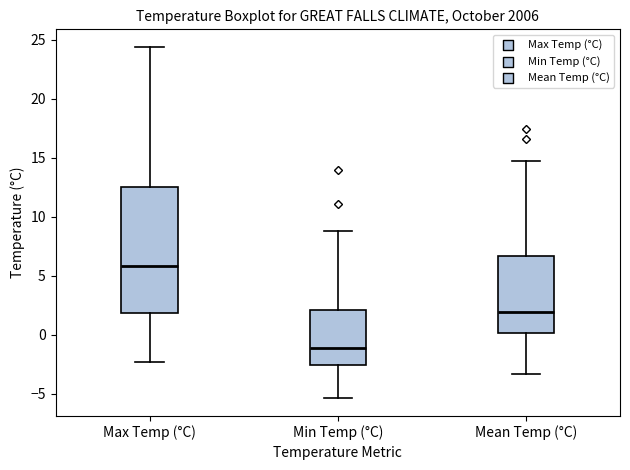

Where does the upper whisker of the box for Min Temp (°C) end on the y-axis? The values are not printed on the chart, so give them approximately, as read against the axis.

9.0